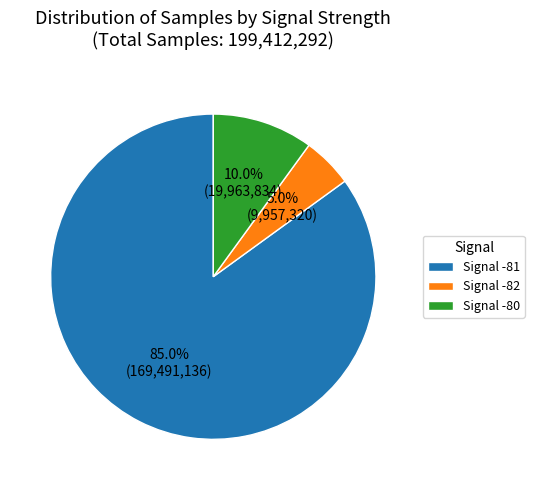

Count the number of slices in the pie.

3